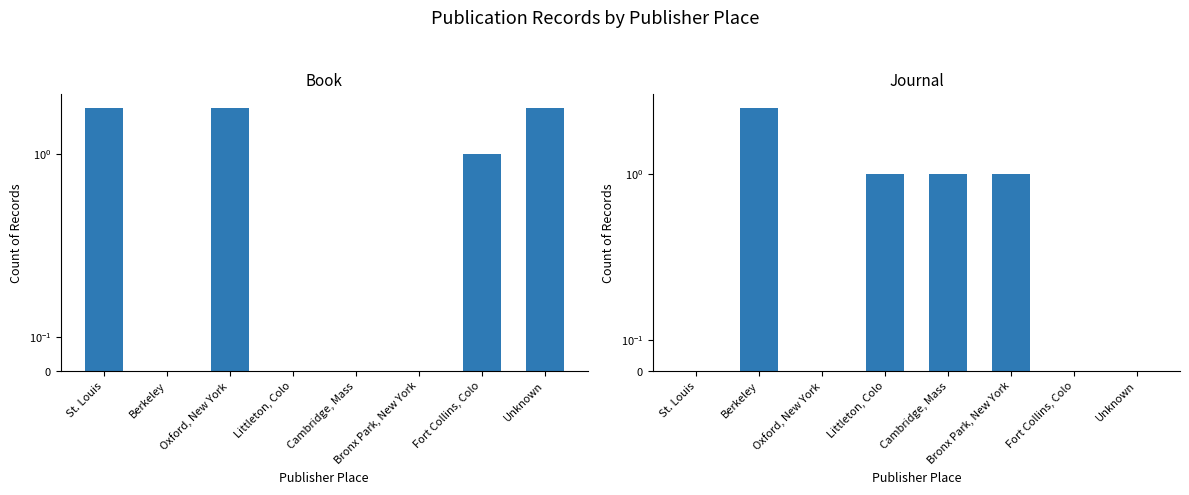

Which has a higher value, Berkeley or Bronx Park, New York?

Berkeley